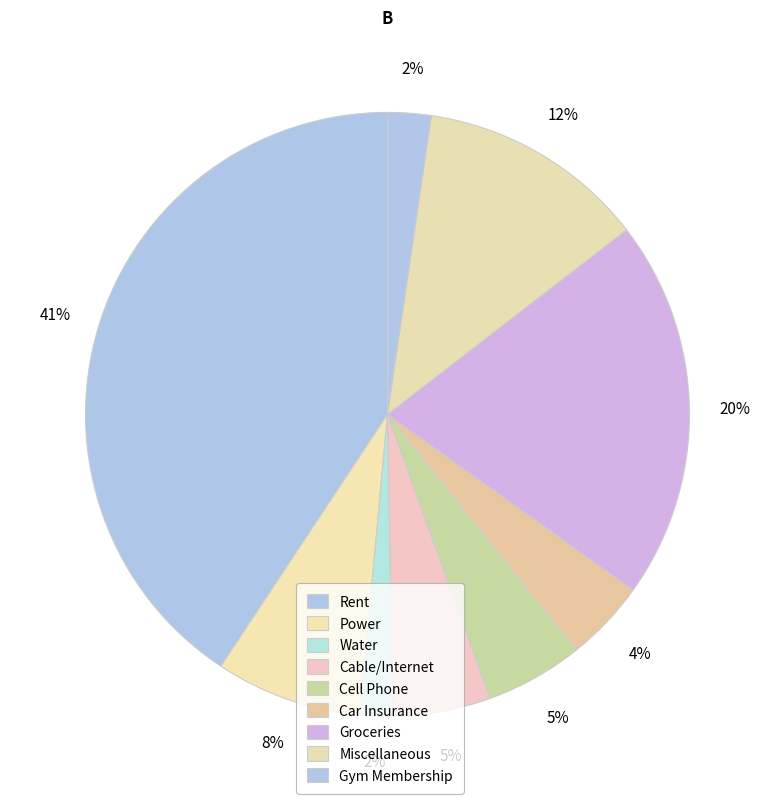

Which slice is the largest?

Rent